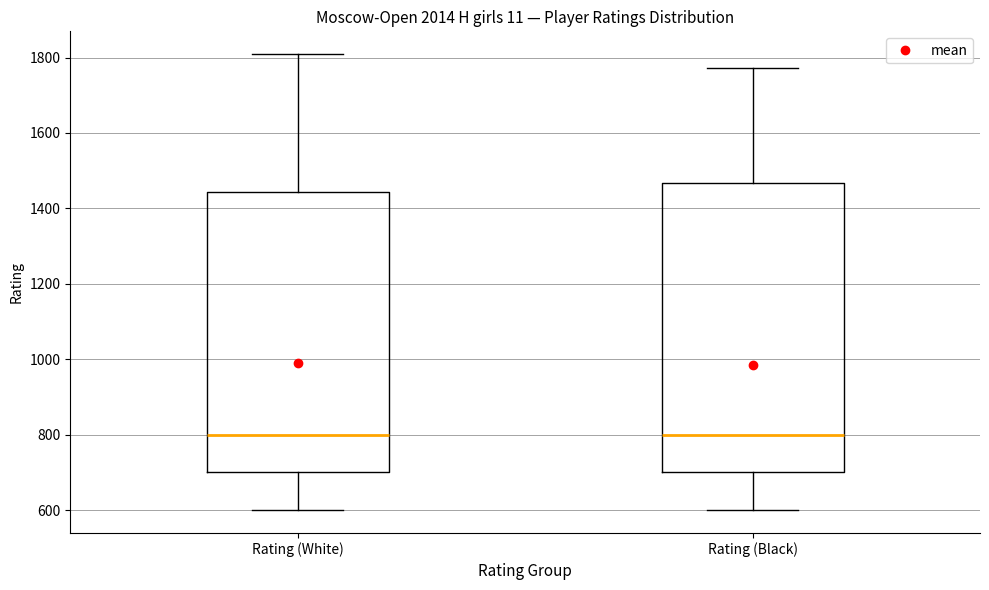

Where is the lower edge of the box for Rating (Black) on the y-axis? The values are not printed on the chart, so give them approximately, as read against the axis.

700